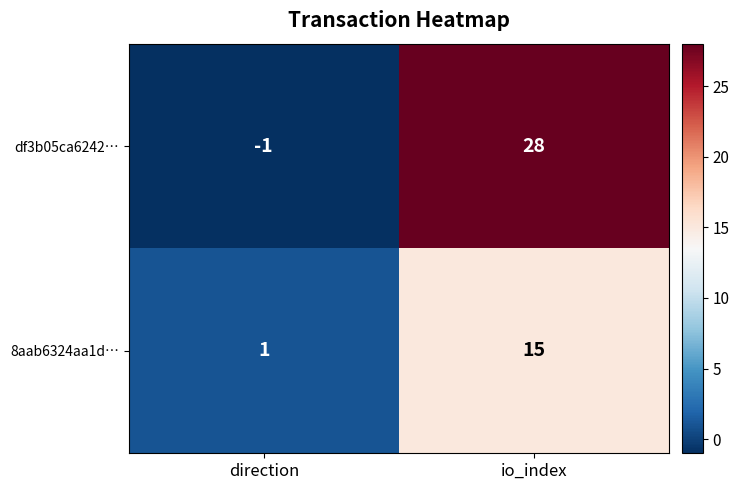

How many values in df3b05ca6242… are above zero?

1